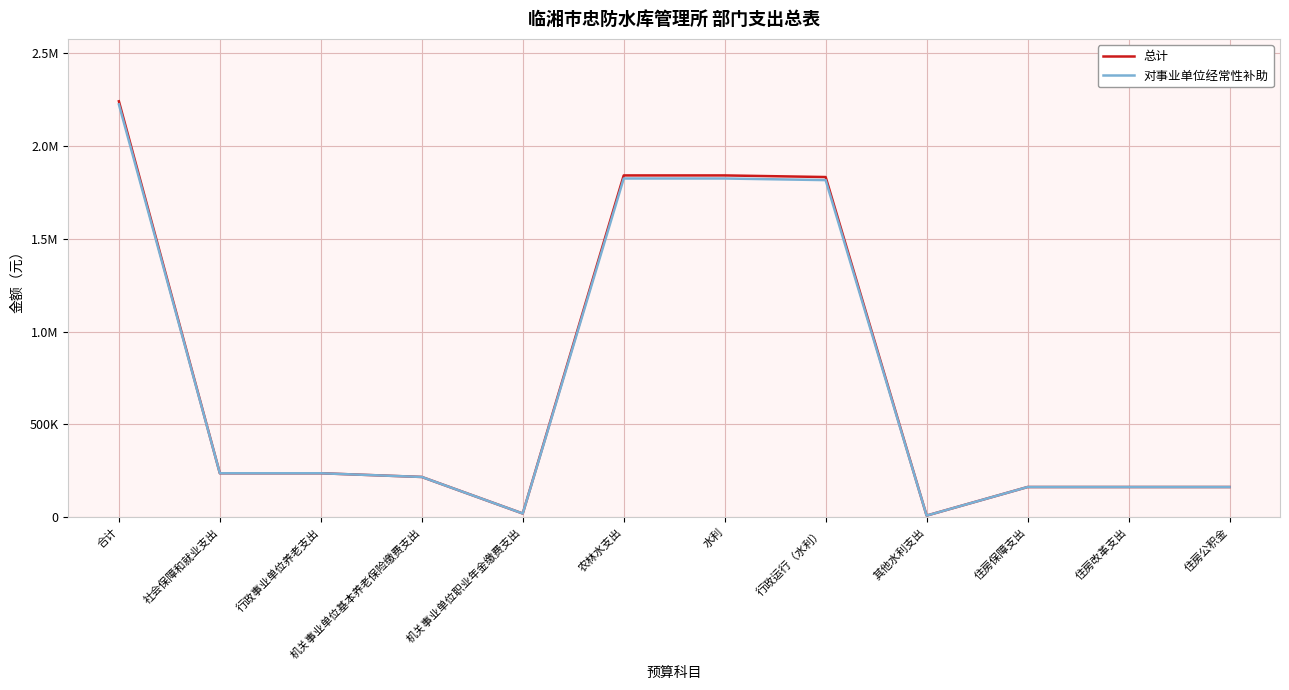

Read the 对事业单位经常性补助 value at 合计.

2224408.6